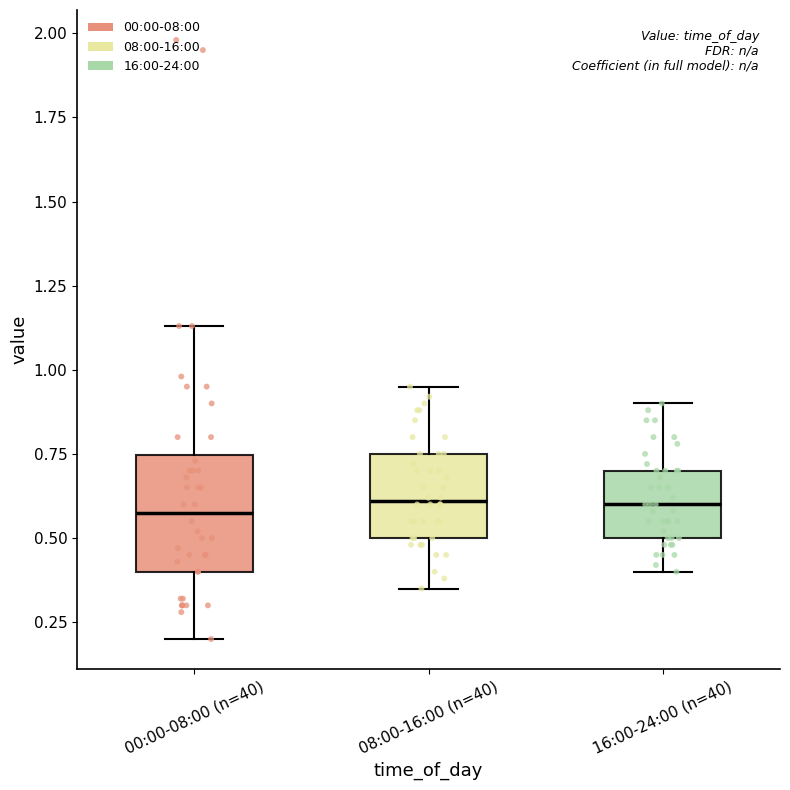

Reading left to right, transcribe this box plot: for each box, give where its median line is, the range the box spans, and where its two whiskers end, as read against the y-axis. The values are not printed on the chart, so give them approximately, as read against the axis.

00:00-08:00 (n=40): median 0.60, box 0.40 to 0.75, whiskers 0.20 to 1.15
08:00-16:00 (n=40): median 0.60, box 0.50 to 0.75, whiskers 0.35 to 0.95
16:00-24:00 (n=40): median 0.60, box 0.50 to 0.70, whiskers 0.40 to 0.90